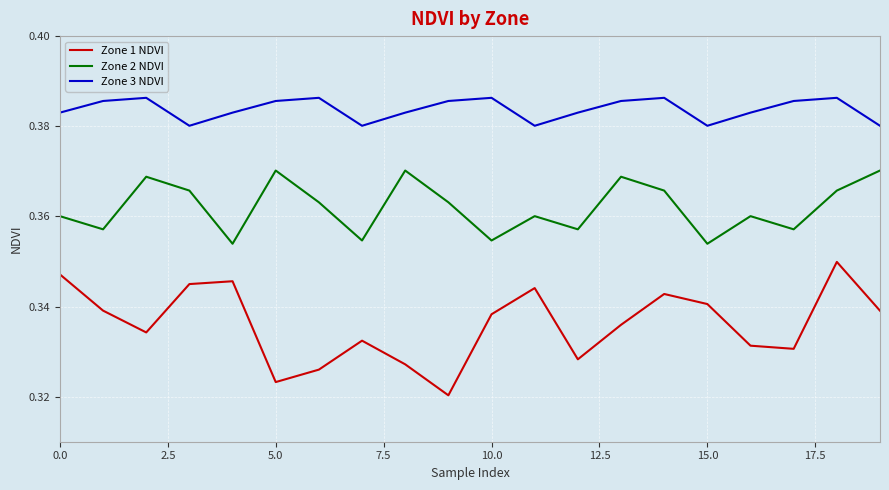

Rank the series by their average value, from highest to lowest.

Zone 3 NDVI, Zone 2 NDVI, Zone 1 NDVI